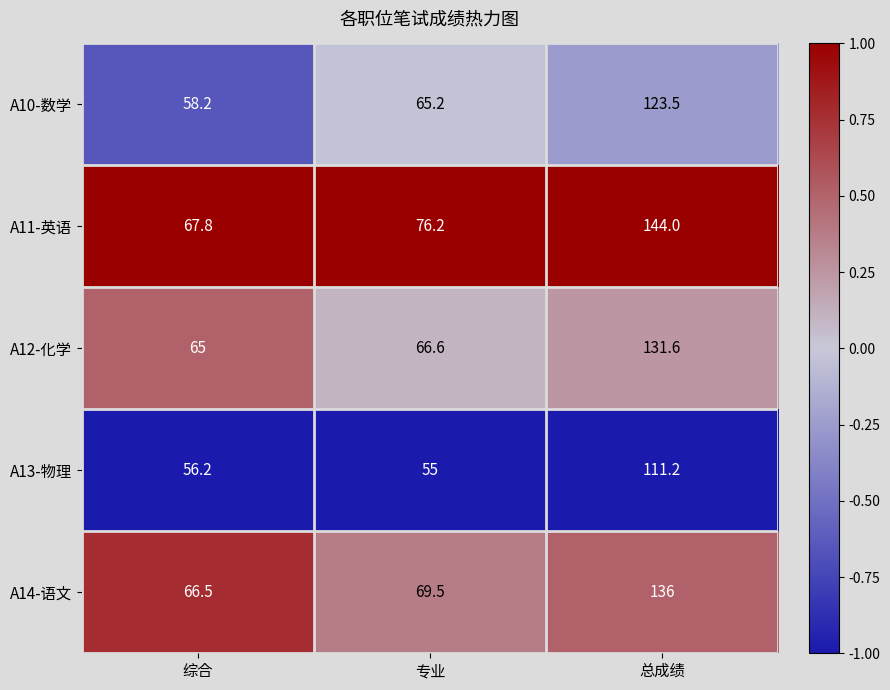

Reading right to left, list all the values displayed in this chart.

A10-数学: 123.5	65.2	58.2
A11-英语: 144.0	76.2	67.8
A12-化学: 131.6	66.6	65.0
A13-物理: 111.2	55.0	56.2
A14-语文: 136.0	69.5	66.5